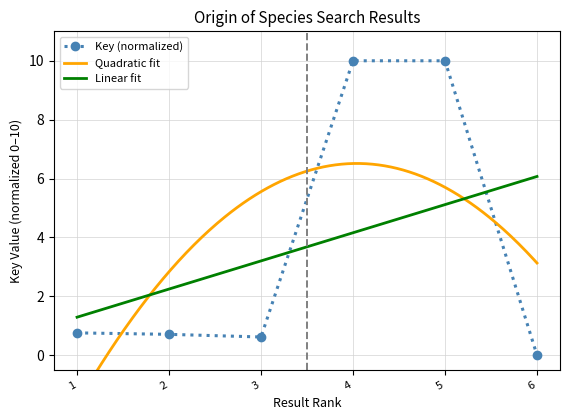

Reading right to left, list all the values displayed in this chart.

6=0.0	5=10.0	4=10.0	3=0.6	2=0.7	1=0.8